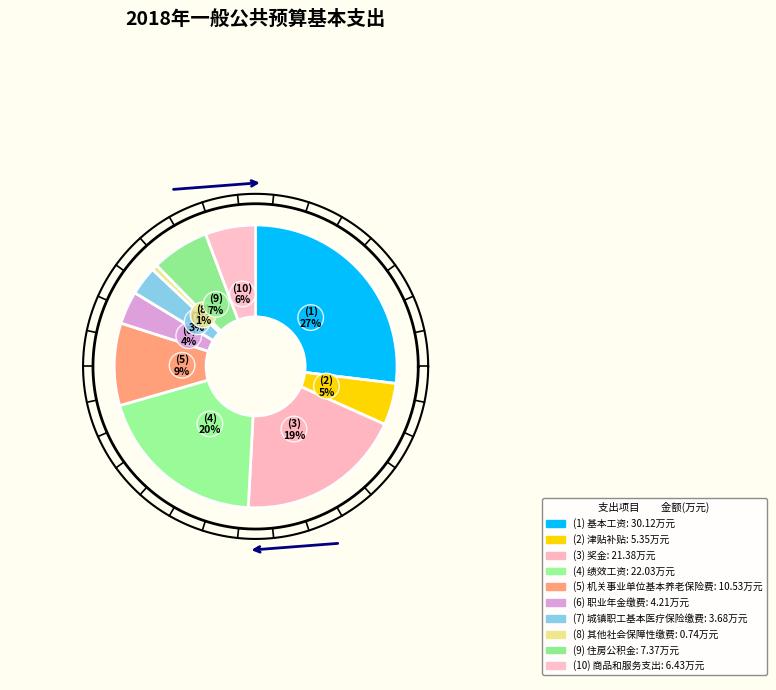

Is 其他社会保障性缴费 the majority of the pie?

No